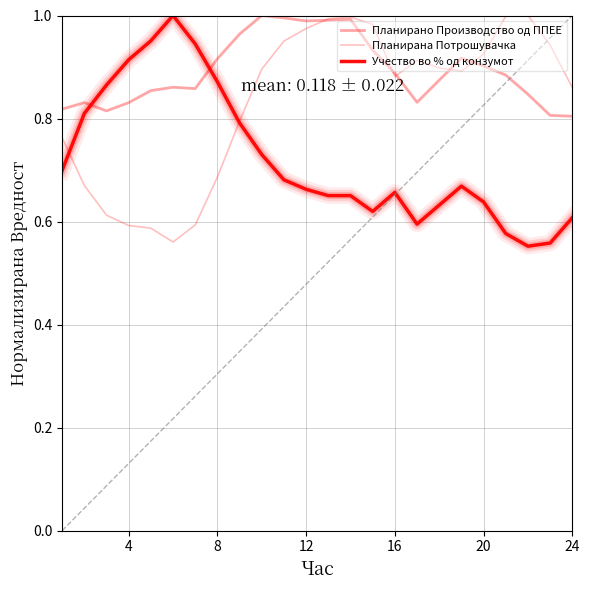

Is this an area chart (filled region under the line)?

No